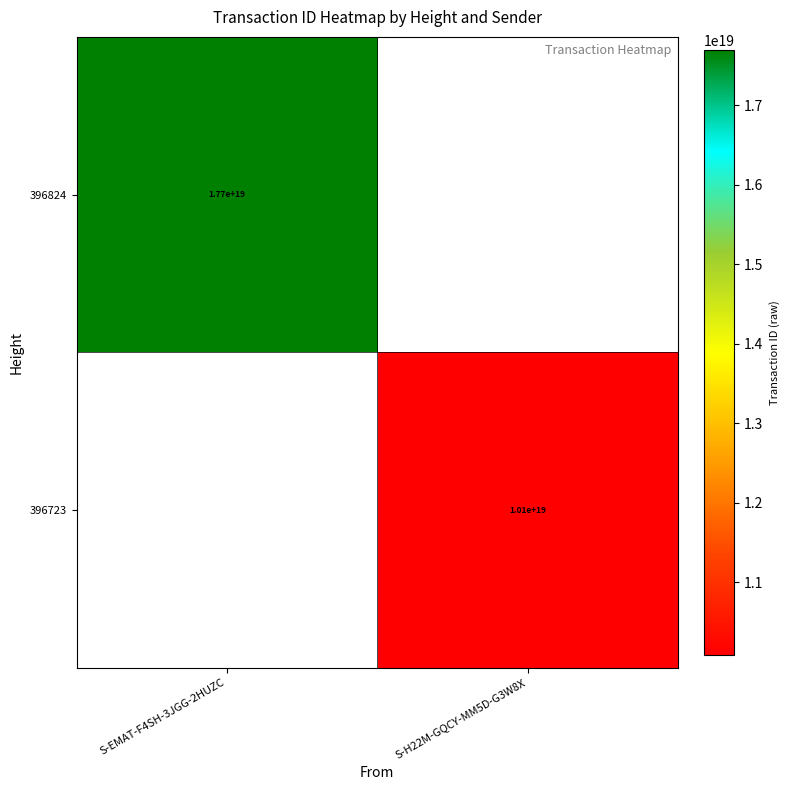

The 396723 series shows 5484424328645603328 at S-H22M-GQCY-MM5D-G3W8X. True or false?

False